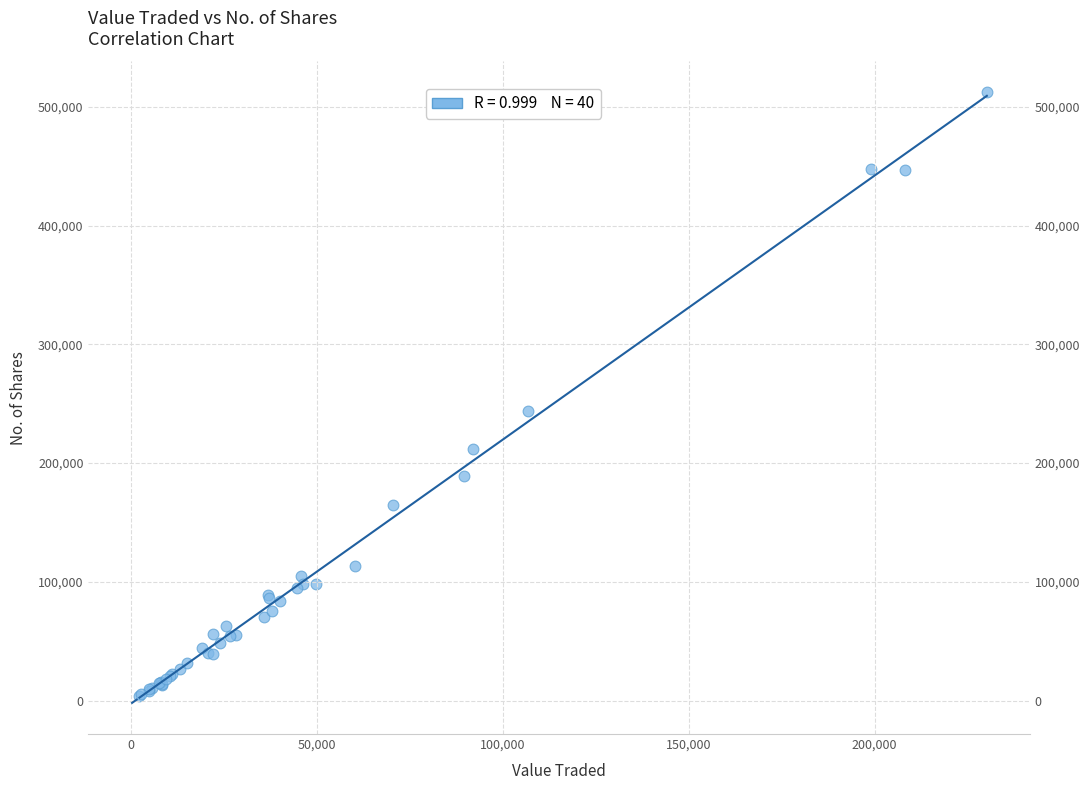

What Y value in the scatter plot is closest to 258396?

244100